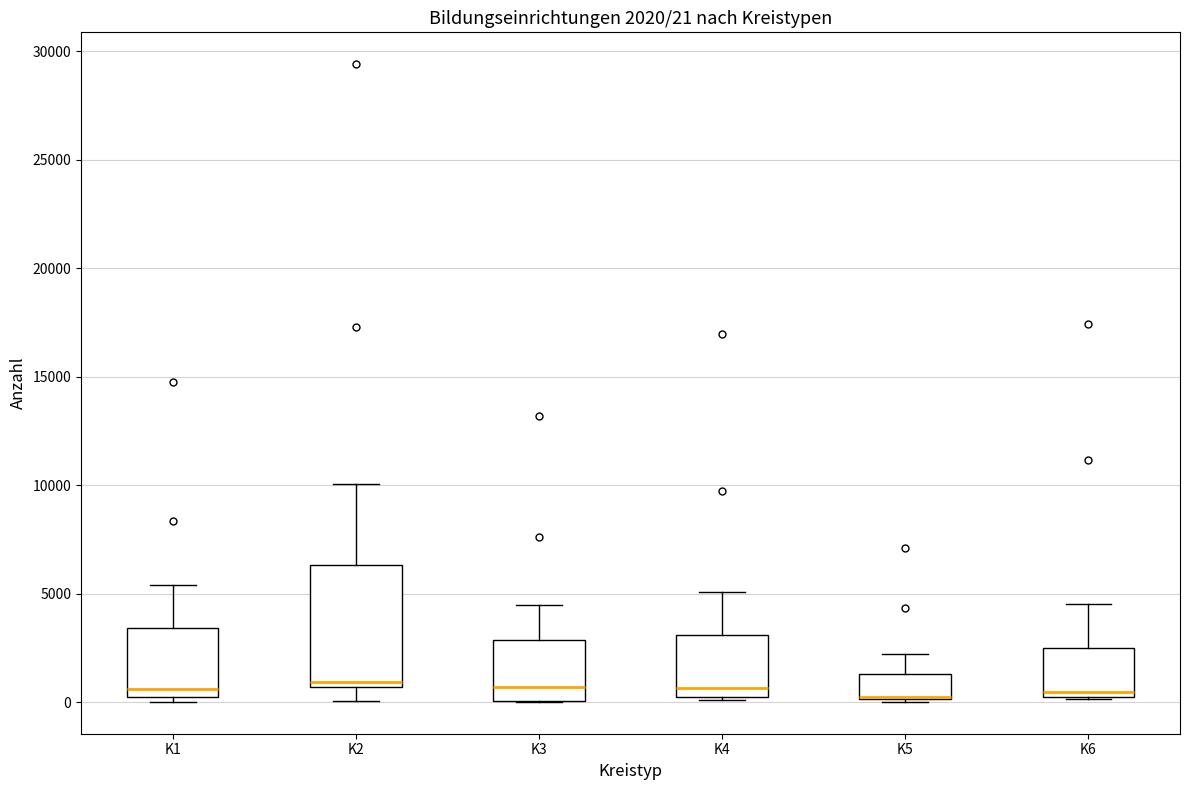

Comparing the boxes themselves (not the whiskers), which one is the tallest?

K2